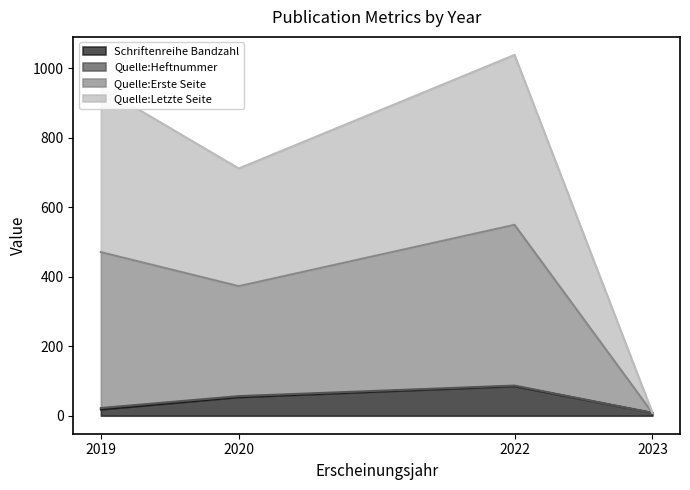

Does the chart have visible grid lines?

No